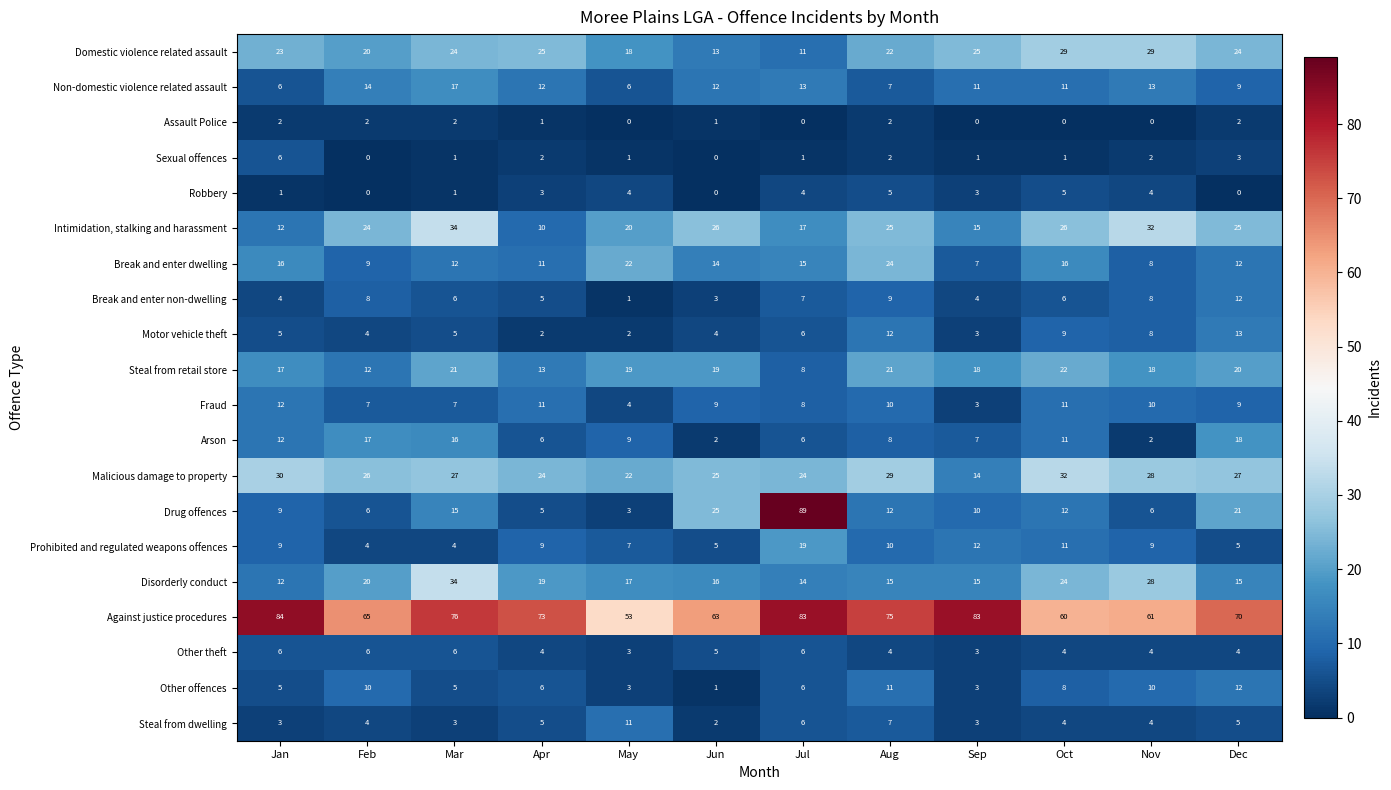

What is the sum of the Steal from retail store values at Jan and Feb?

29